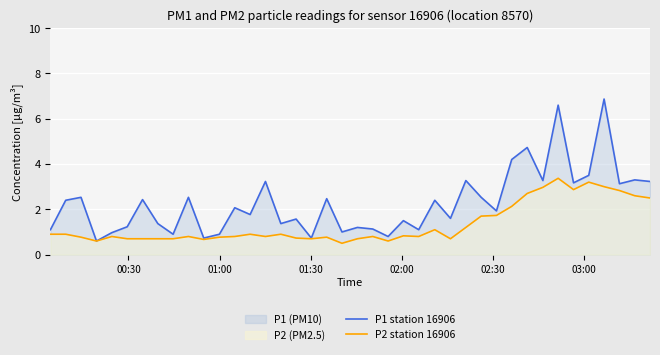

What is the difference between the maximum and minimum values in the P1 station 16906 series?

6.3